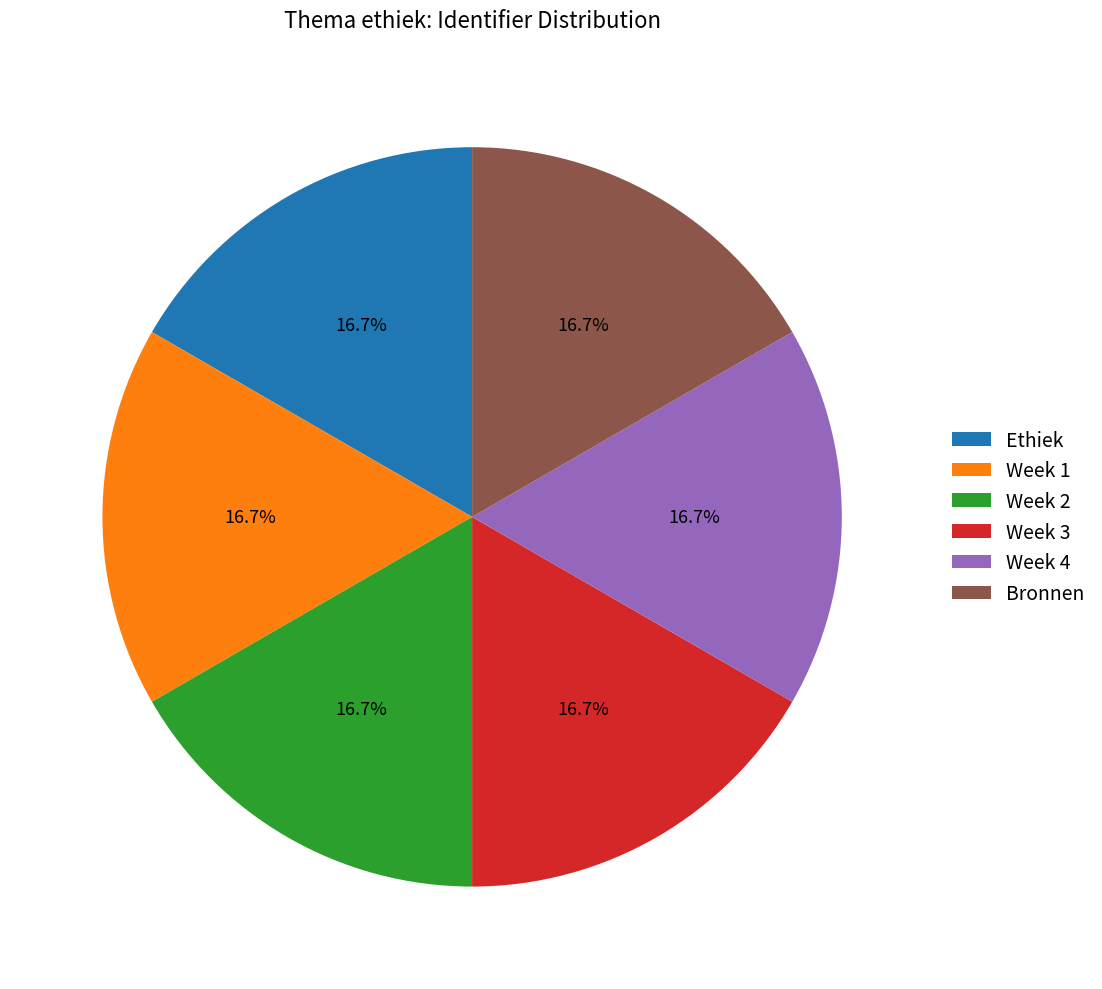

To the nearest percent, what is the average slice percentage?

17%